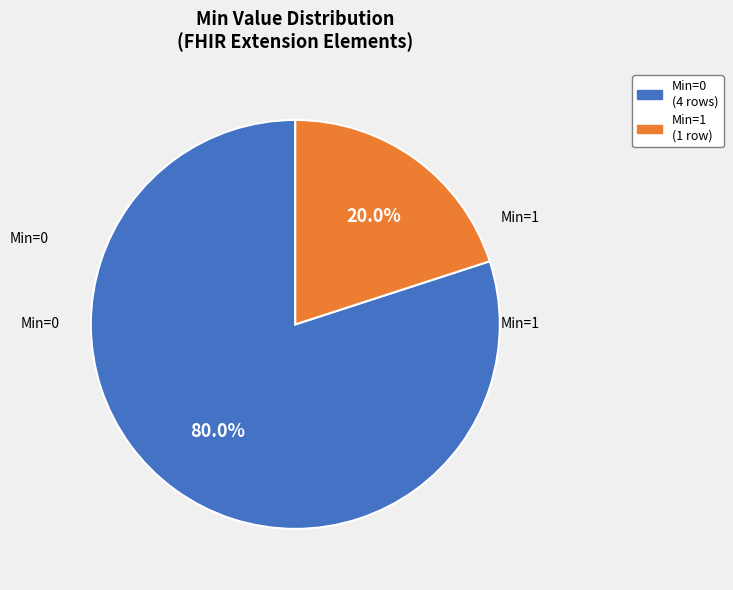

Is there a majority slice in this chart?

Yes